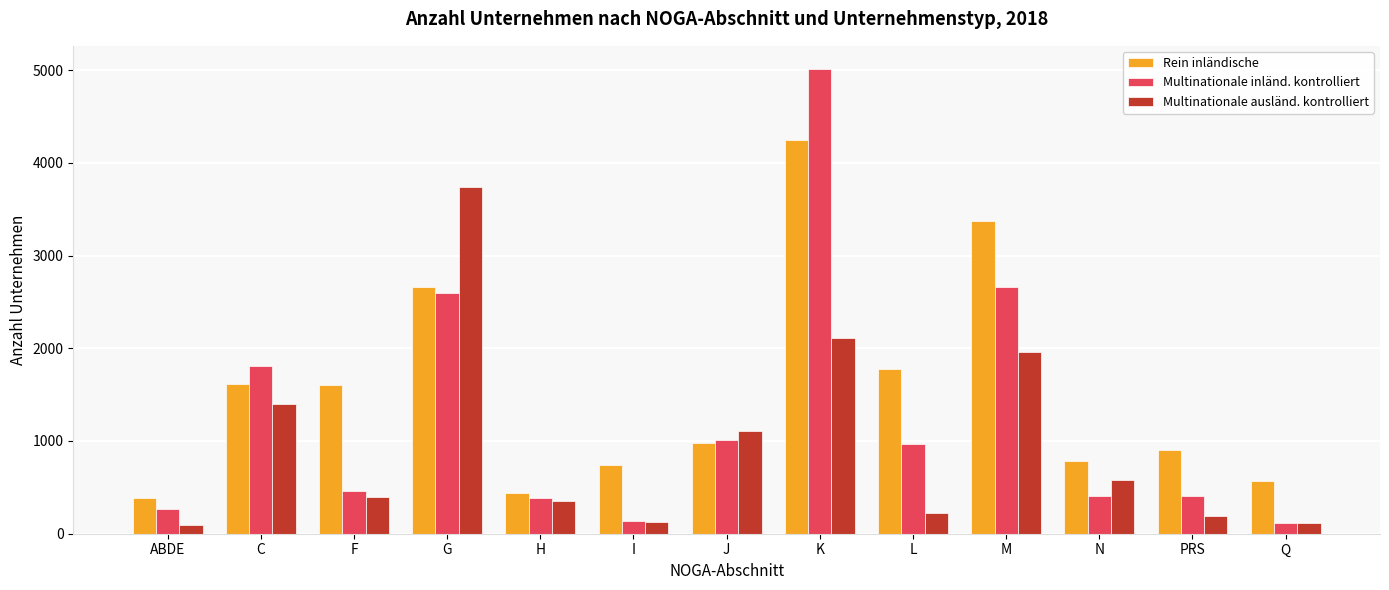

What is the minimum value shown in the chart?

96